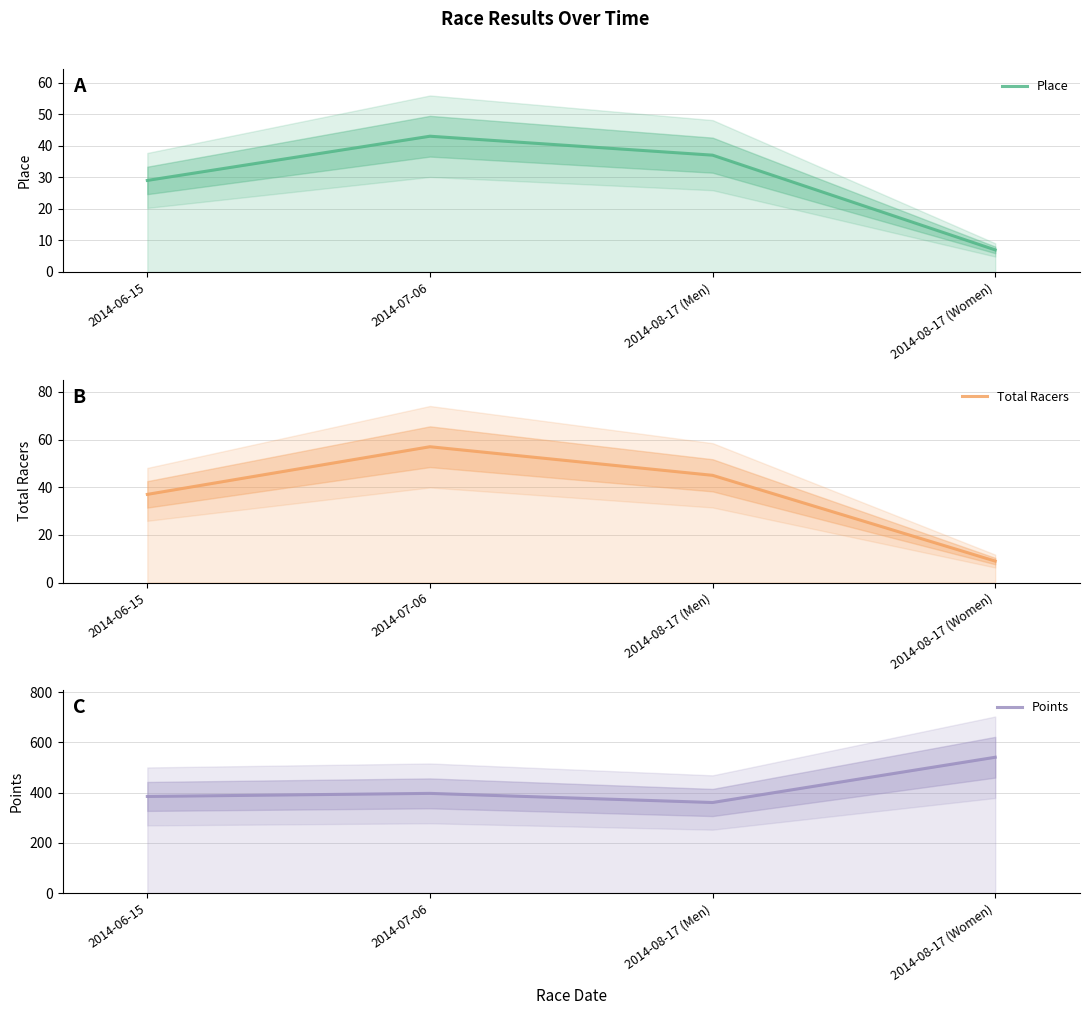

True or false: Total Racers and Points cross at least once.

False